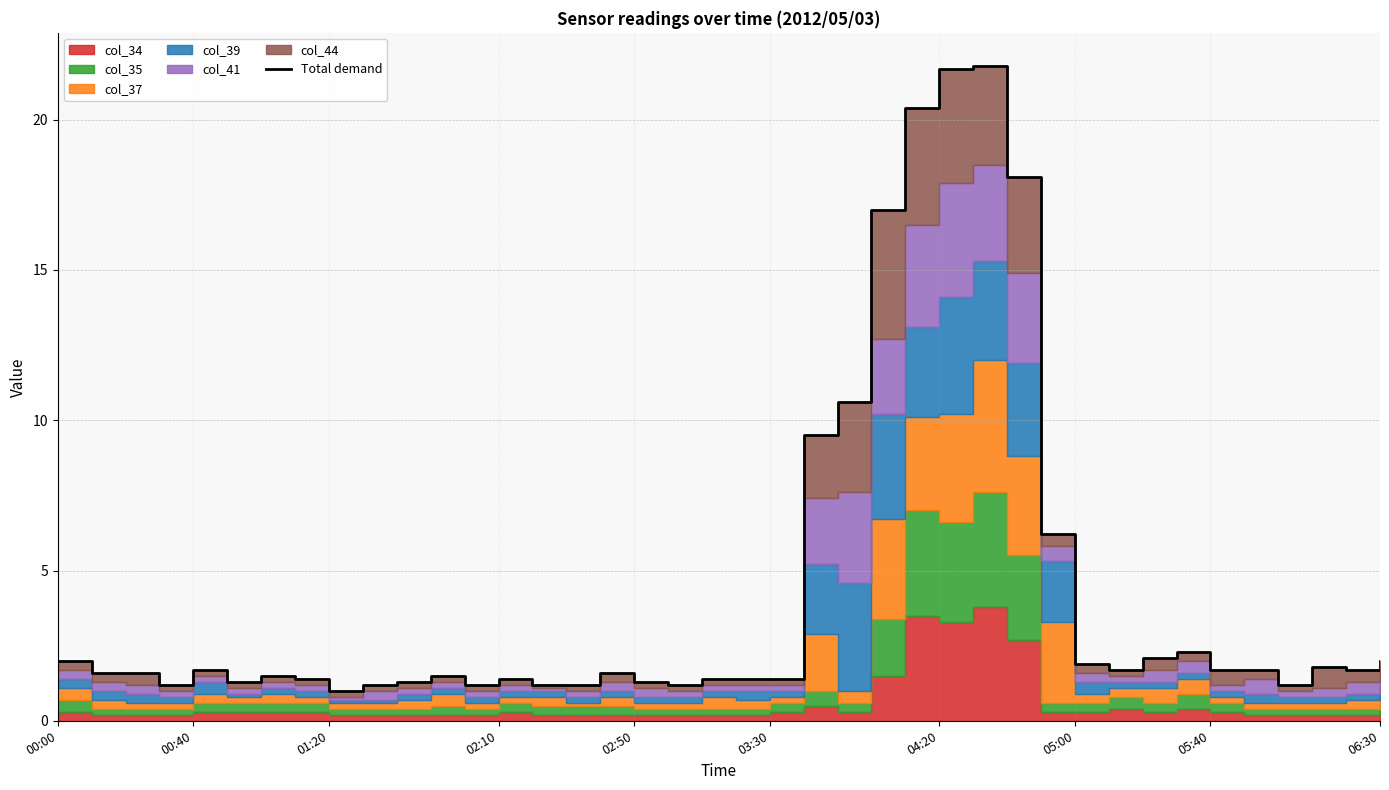

Reading left to right, extract all data points from this chart.

2.0	1.6	1.6	1.2	1.7	1.3	1.5	1.4	1.0	1.2	1.3	1.5	1.2	1.4	1.2	1.2	1.6	1.3	1.2	1.4	1.4	1.4	9.5	10.6	17.0	20.4	21.7	21.8	18.1	6.2	1.9	1.7	2.1	2.3	1.7	1.7	1.2	1.8	1.7	2.0